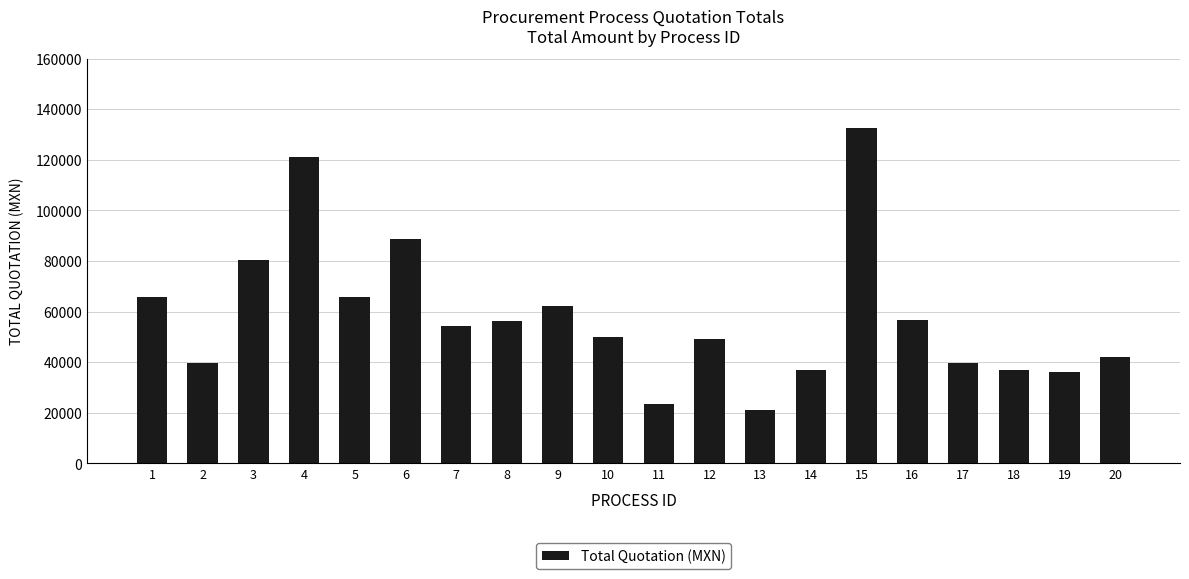

What is the sum of all values?

1158779.0